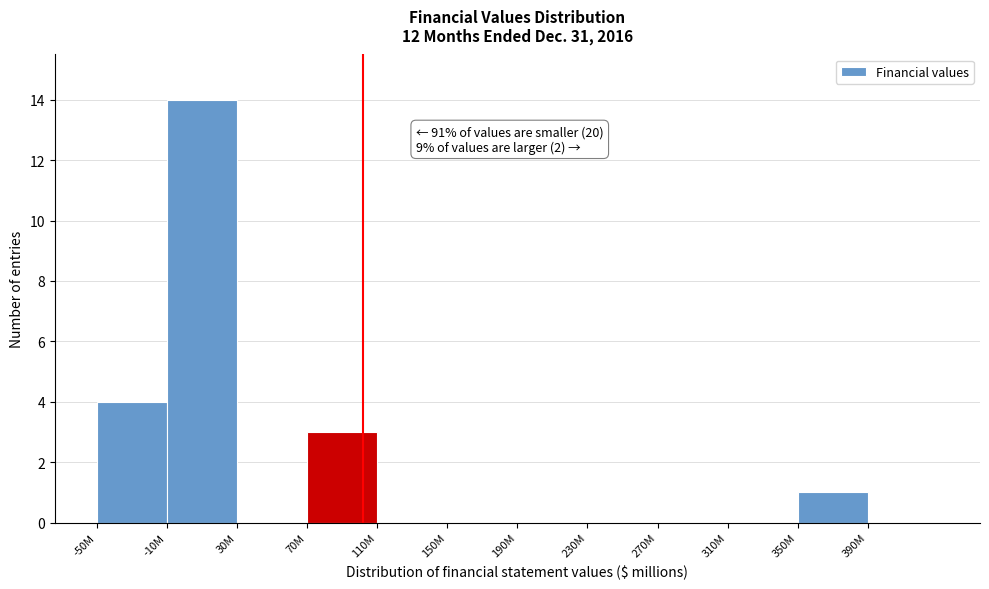

Reading left to right, extract all data points from this chart.

-50M=4	-10M=14	30M=0	70M=3	110M=0	150M=0	190M=0	230M=0	270M=0	310M=0	350M=1	390M=0